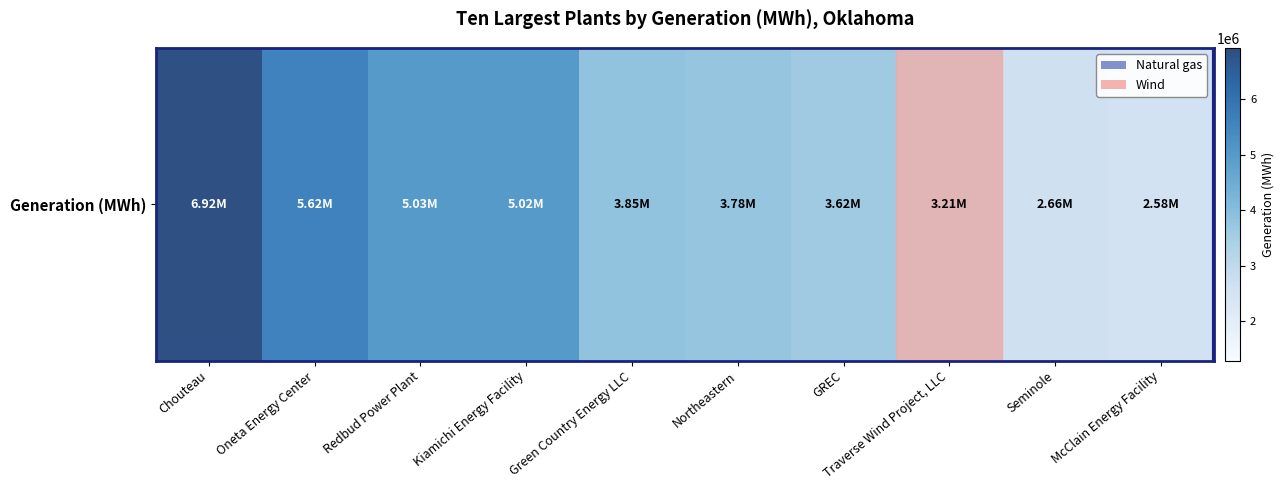

Reading right to left, extract all data points from this chart.

2583740	2660627	3211975	3617025	3775593	3853699	5024481	5026413	5621549	6922803